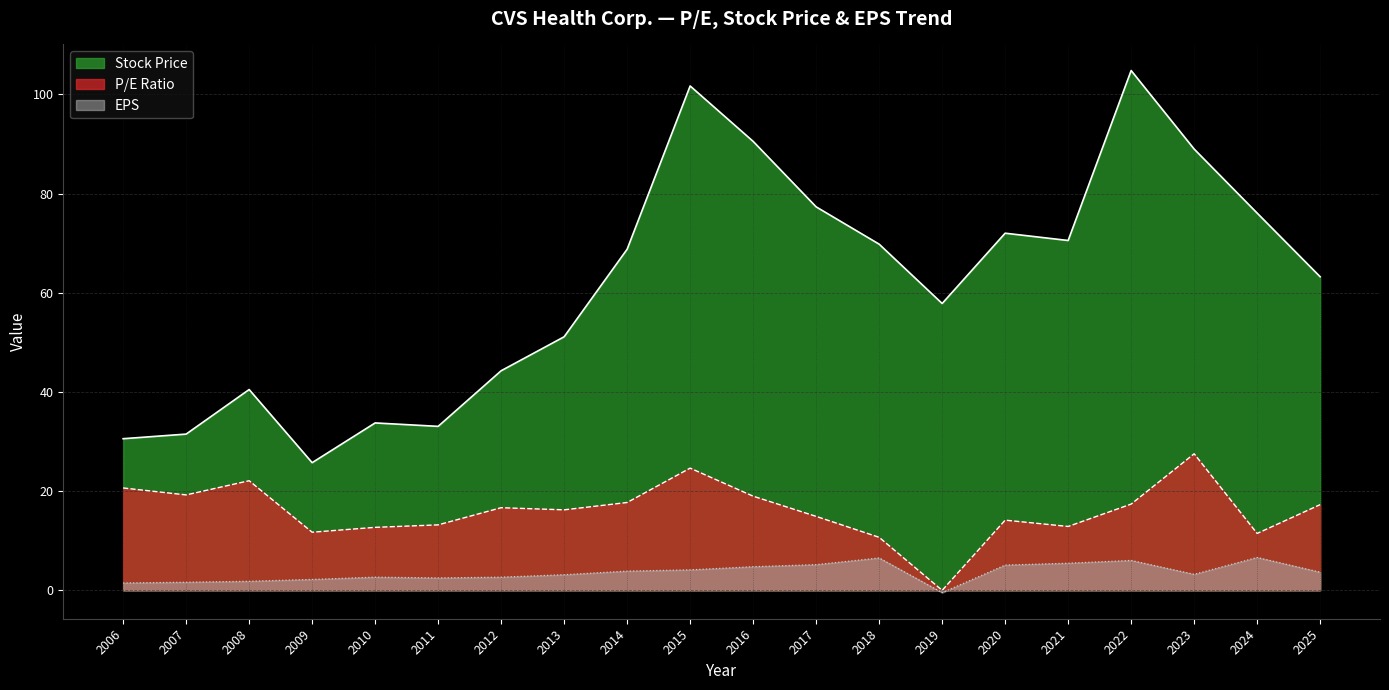

True or false: P/E Ratio and EPS cross at least once.

False